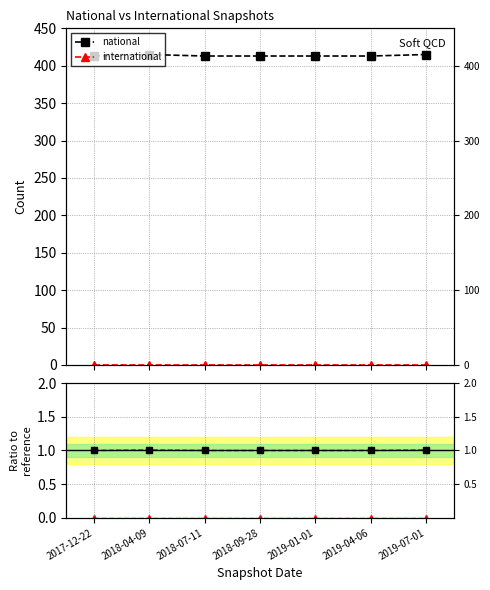

Reading left to right, transcribe all the data shown in this chart.

national: 1.0	1.0	1.0	1.0	1.0	1.0	1.0
international: 0.0	0.0	0.0	0.0	0.0	0.0	0.0